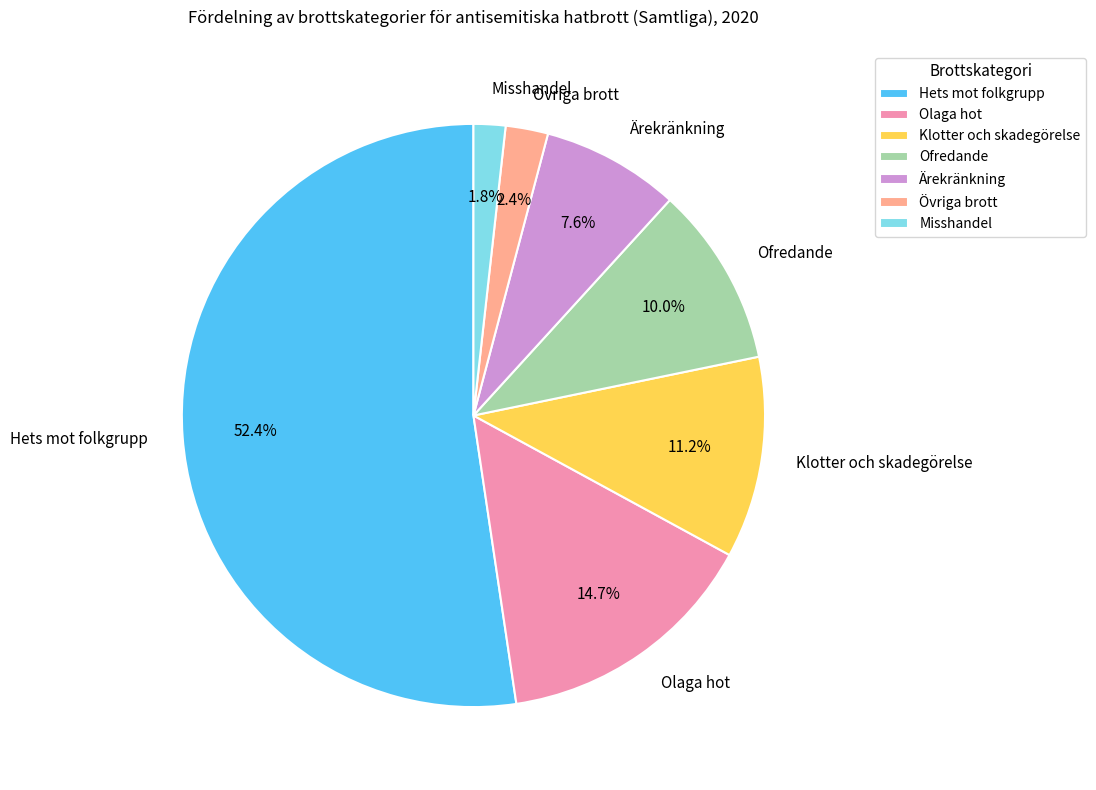

What is the smallest slice in the pie chart?

Misshandel